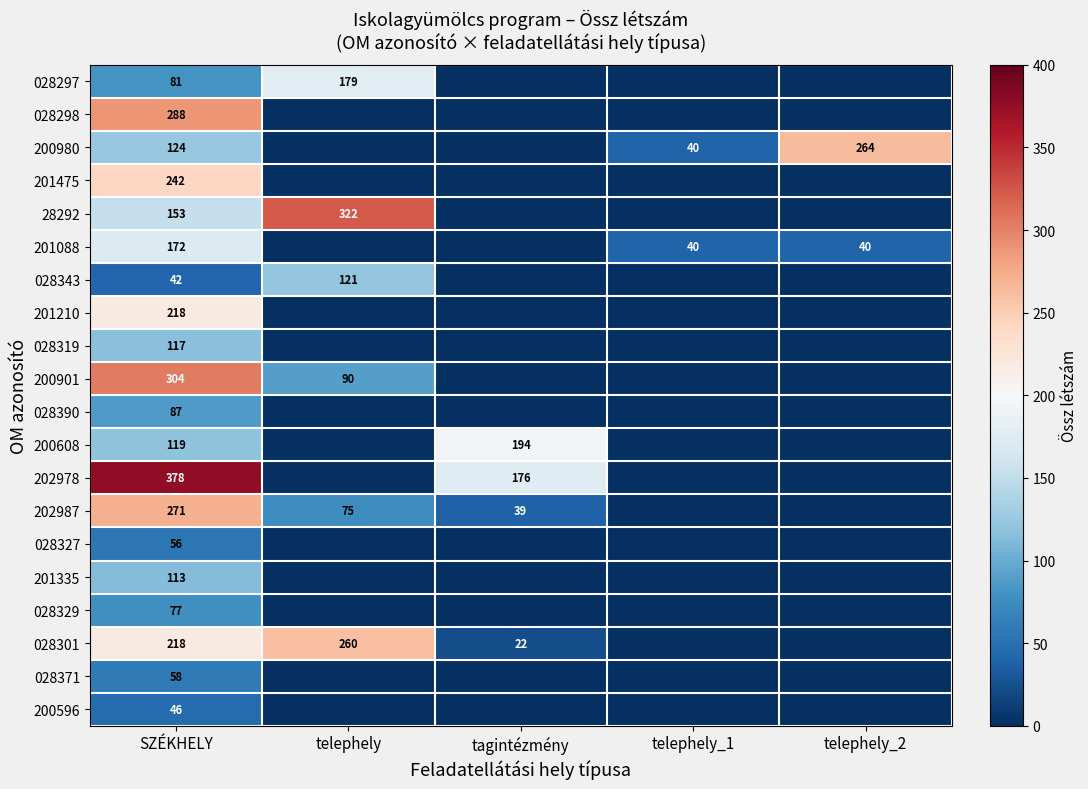

What is the total value across all series at SZÉKHELY?

3164